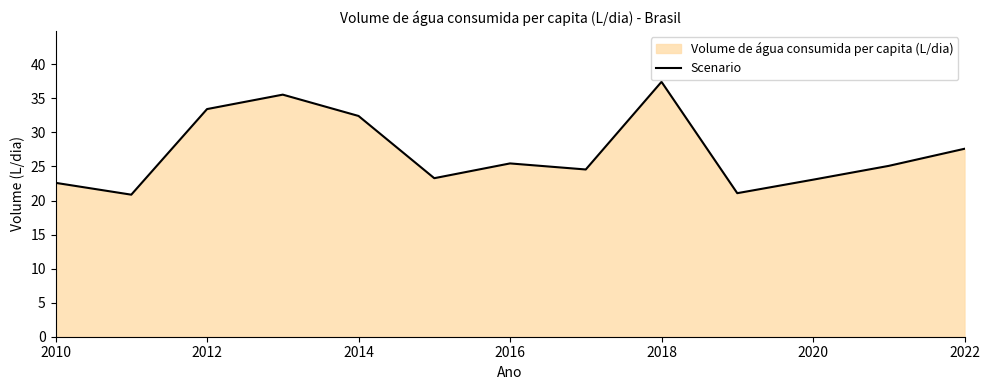

Where is the data nearest to the value 29?

2022